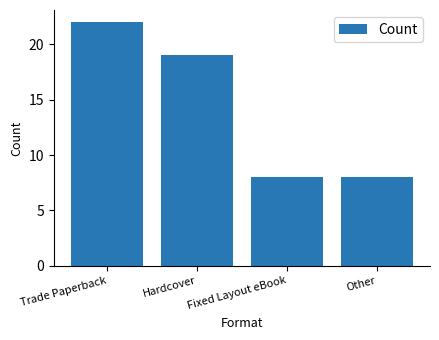

Which has a higher value, Trade Paperback or Other?

Trade Paperback